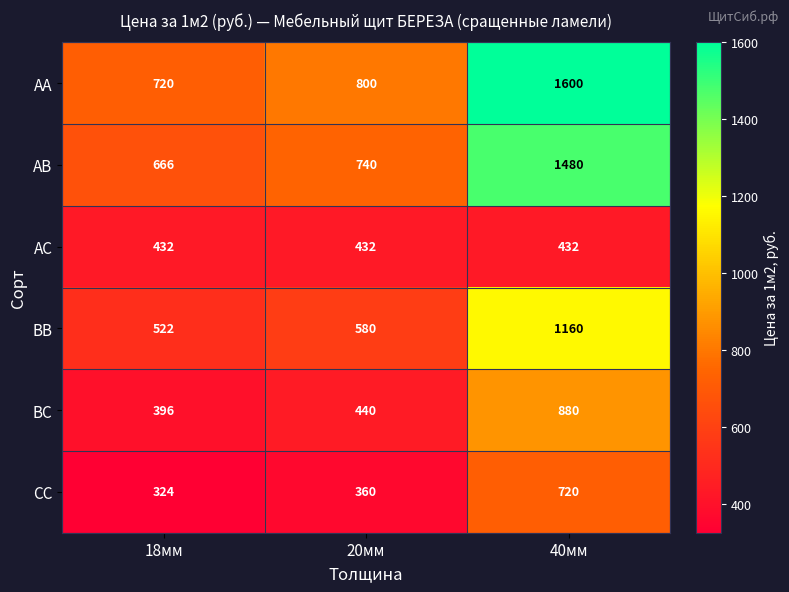

Which series has the largest range (max minus min)?

АА